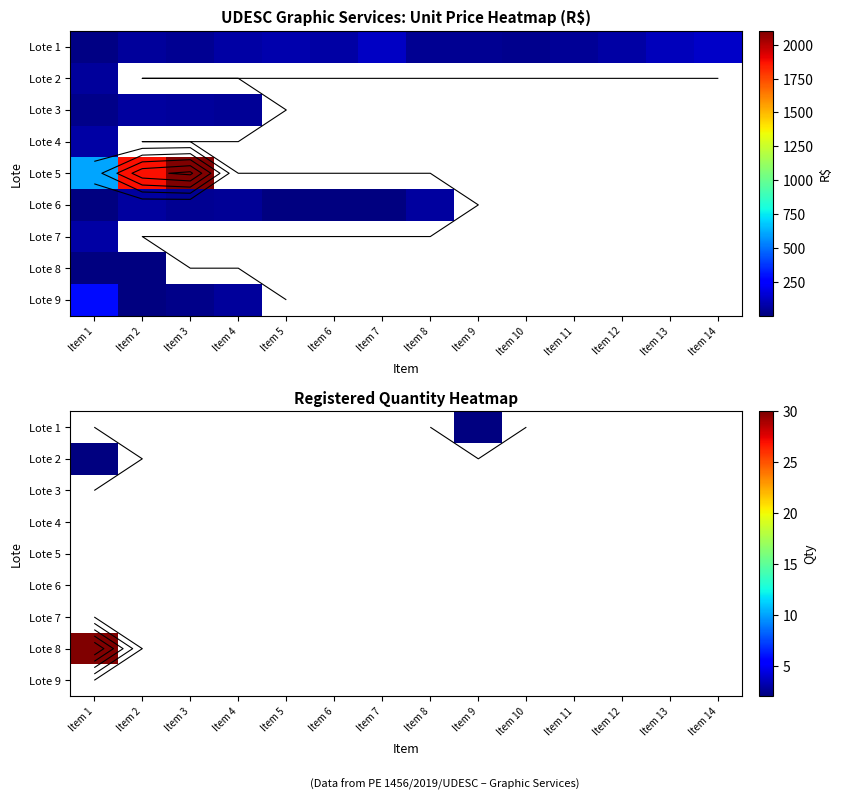

Where is Lote 8 nearest to the value 30?

Item 1